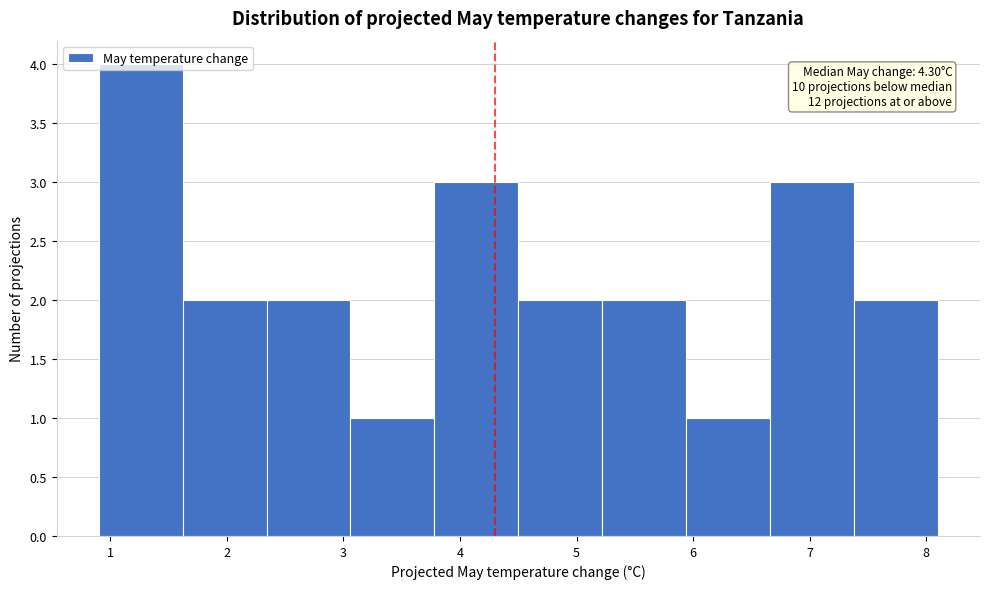

Over which range of the x-axis is the bar tallest?

0.90 to 1.62